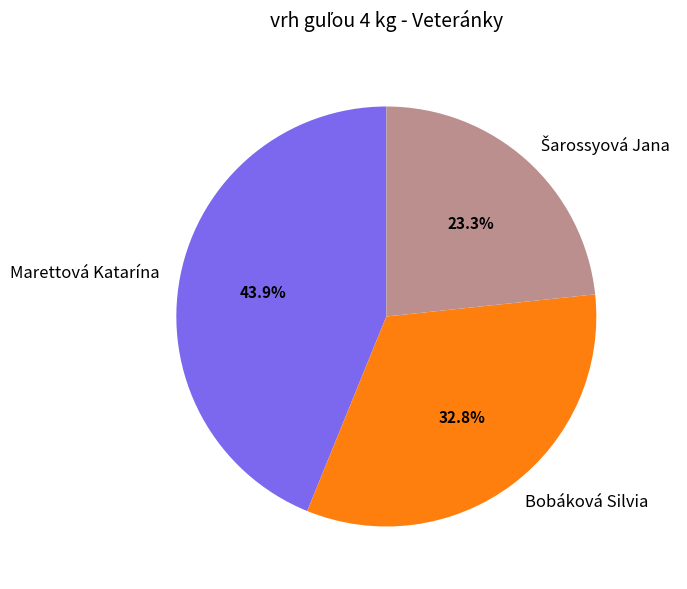

Which category has the biggest portion of the pie?

Marettová Katarína